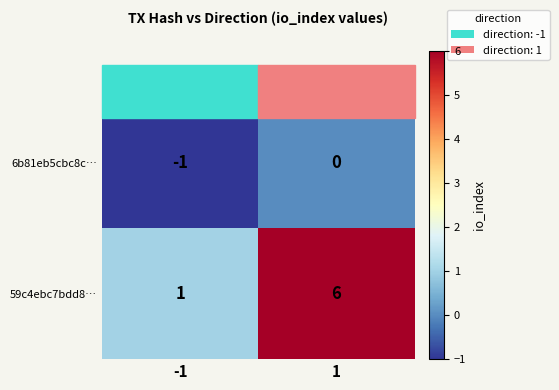

What is the spread (max minus min) of values at -1?

2